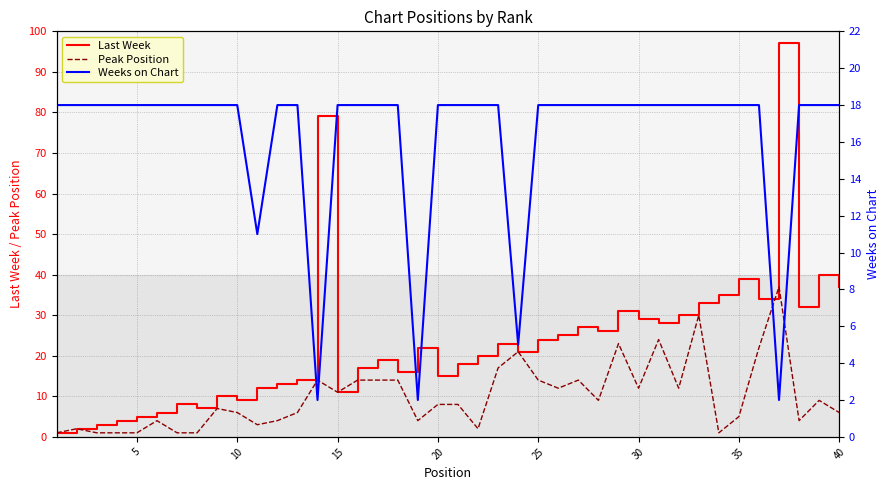

Does the chart display data point markers on the line(s)?

No